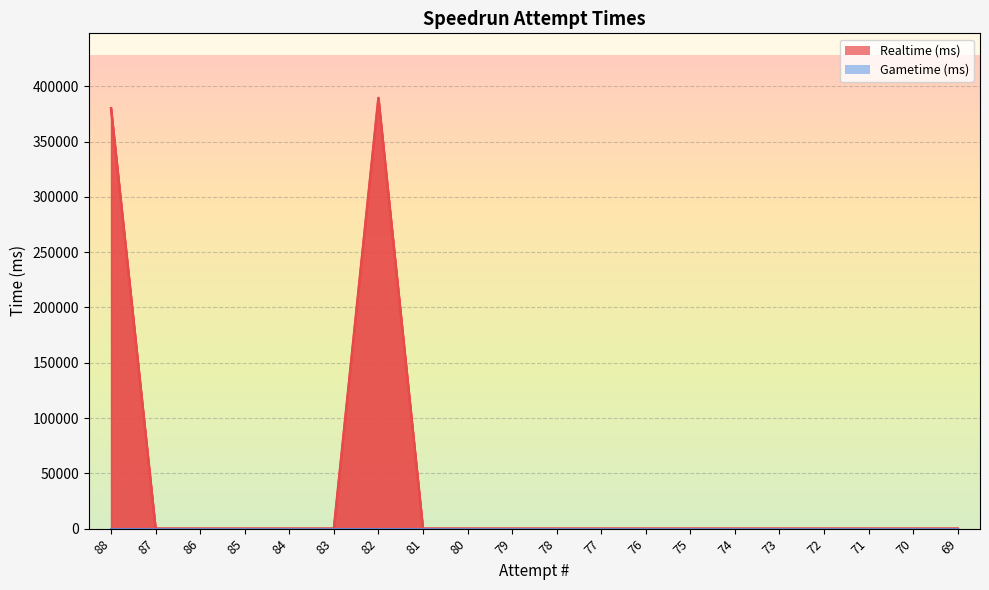

The value at 77 is 0. True or false?

True